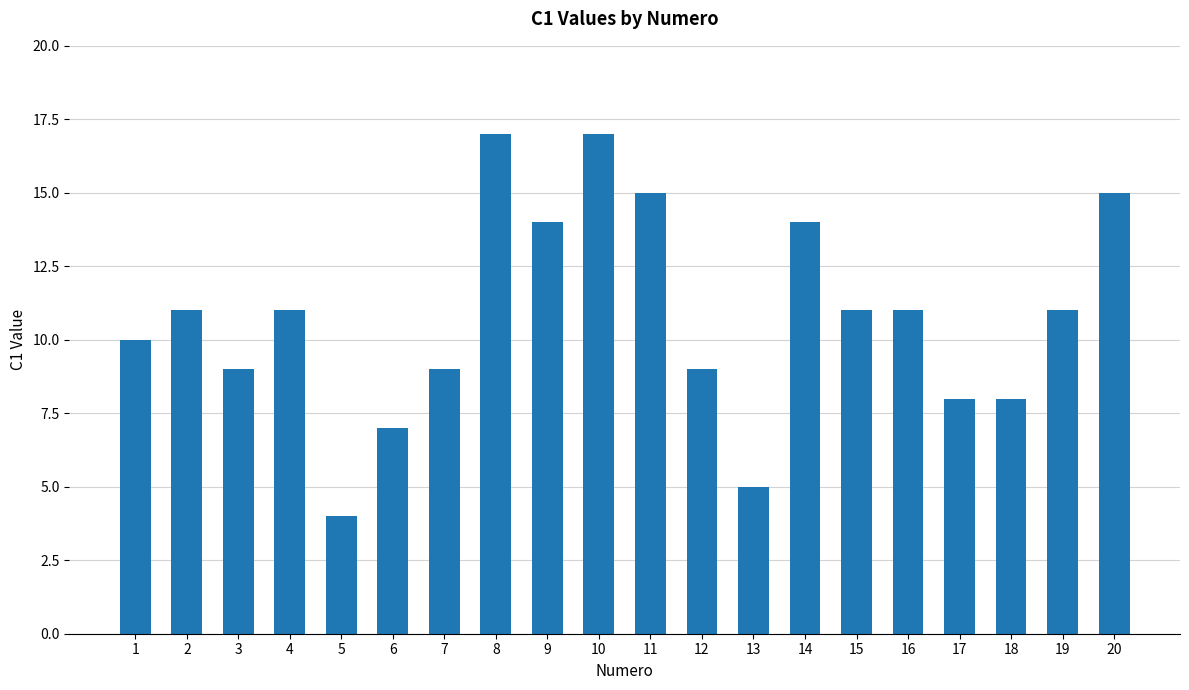

What is the difference between the values at 20 and 6?

8